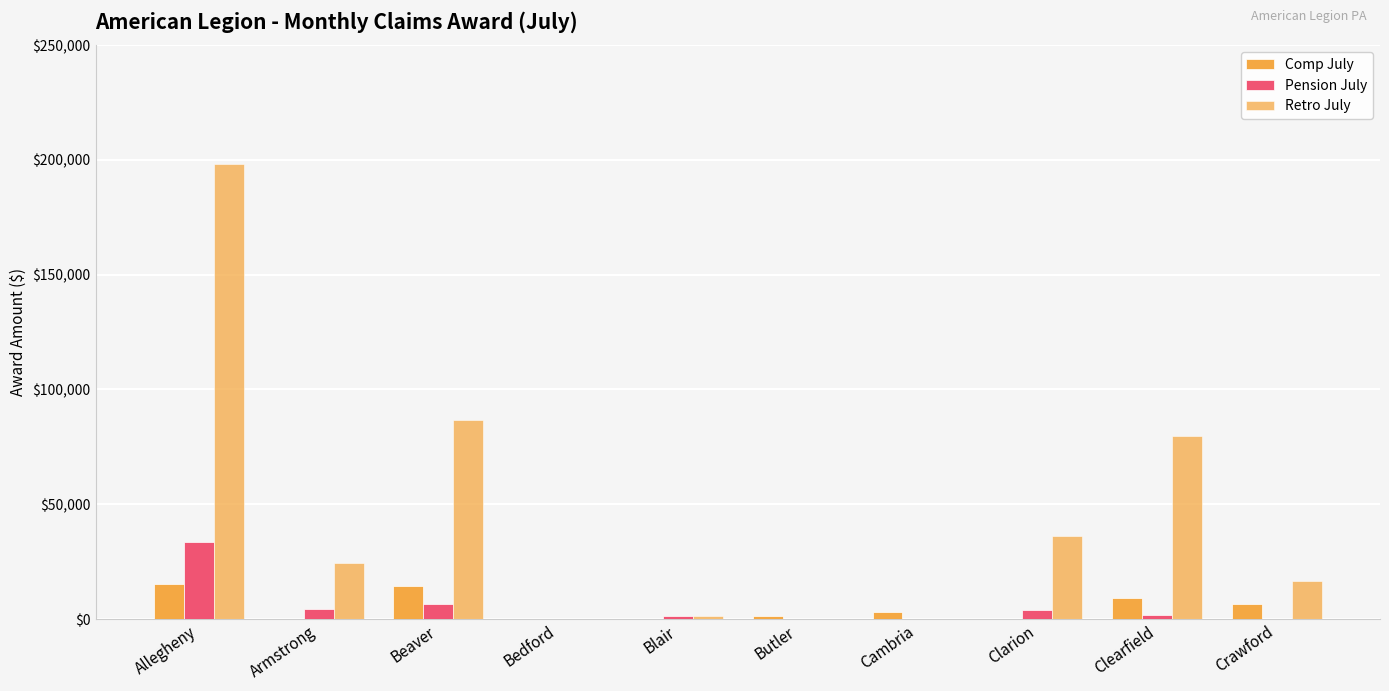

What is the difference between the Comp July values at Allegheny and Clearfield?

6255.0